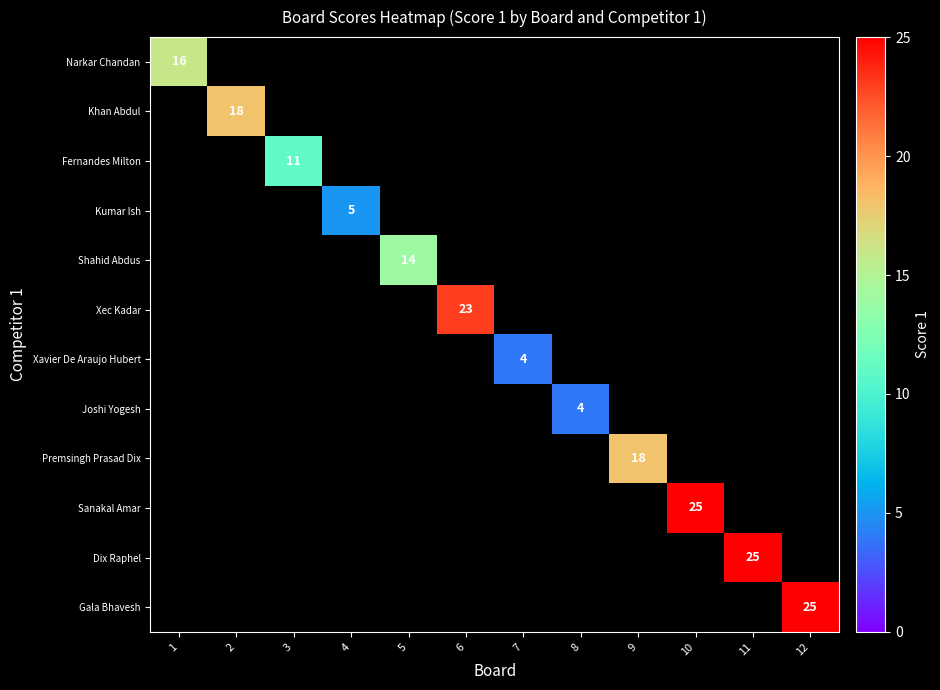

What is the minimum value shown in the chart?

4.0